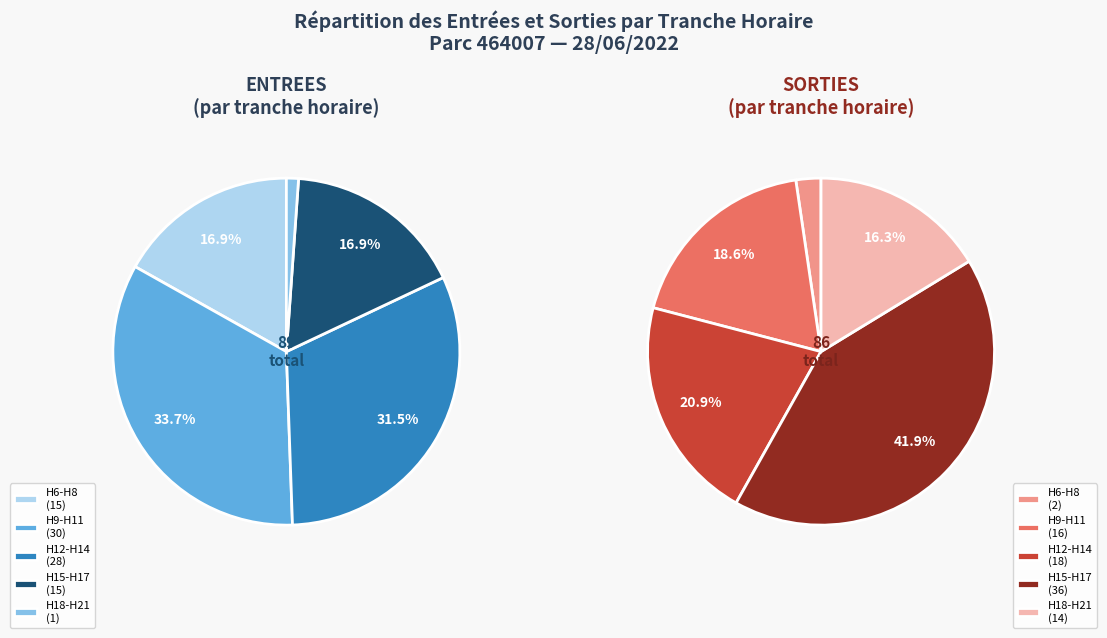

What is the total percentage of 11 and 16?

19.1%